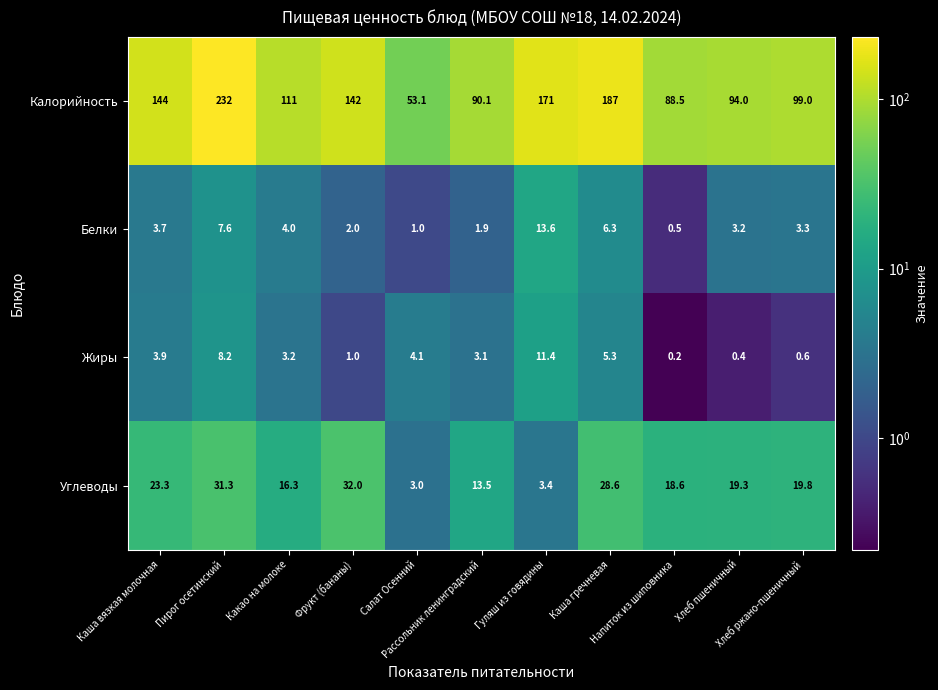

What is the sum of all Калорийность values?

1411.7